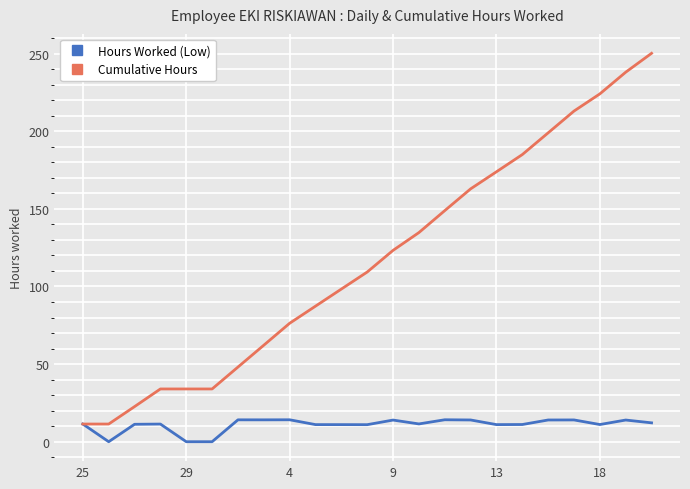

What is the average value of the Hours Worked (Low) series?

10.9